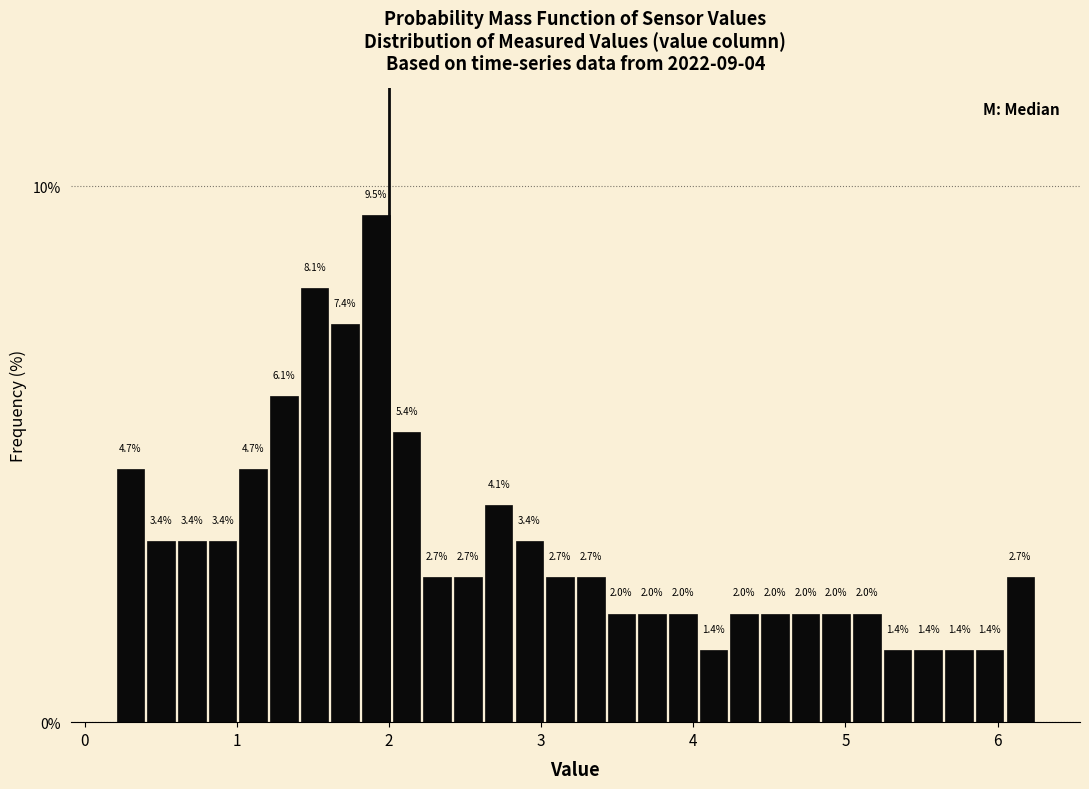

Around what value on the x-axis is the tallest bar? Give the approximate position of its centre, as read against the axis.

1.9